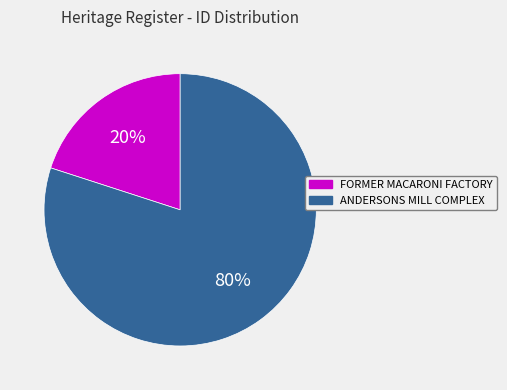

Between ANDERSONS MILL COMPLEX and FORMER MACARONI FACTORY, which is larger?

ANDERSONS MILL COMPLEX